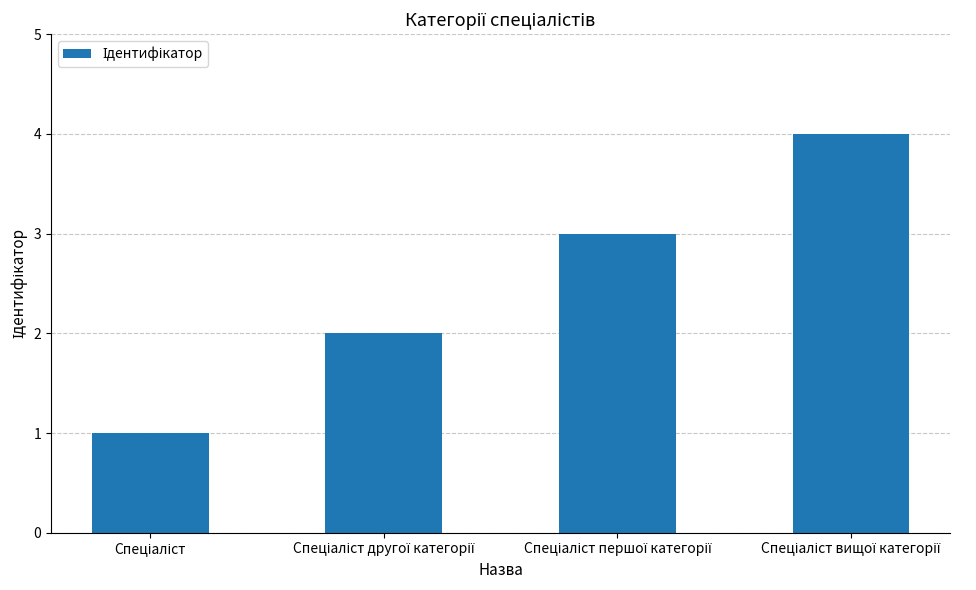

What is the maximum value shown in the chart?

4